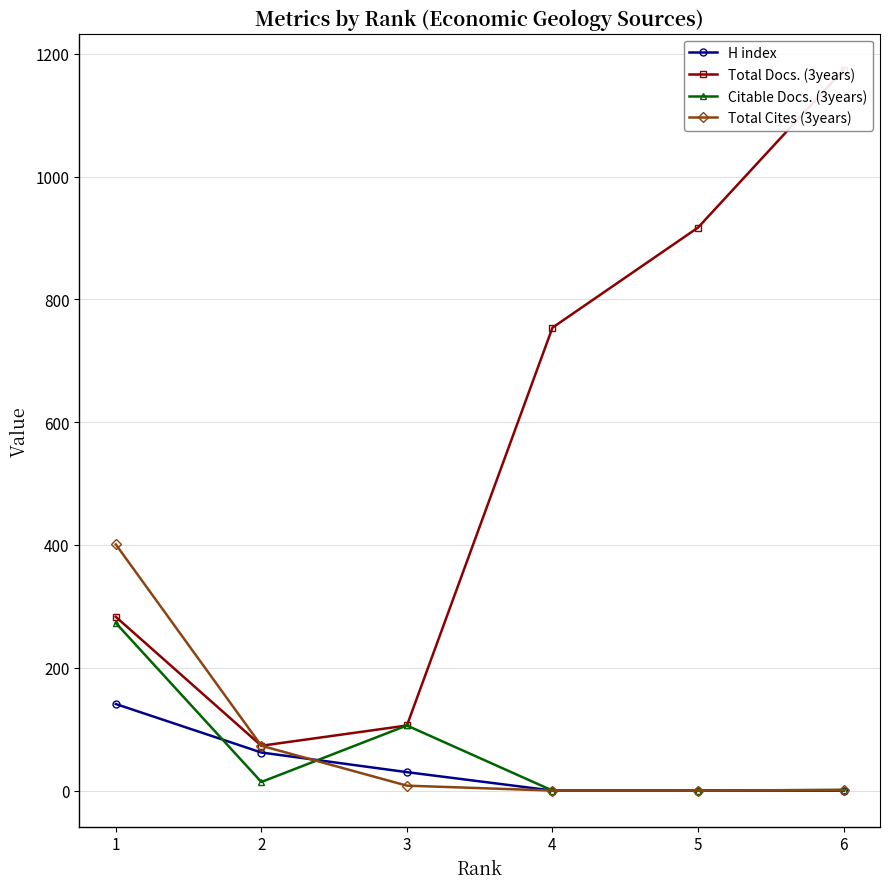

What is the value of the Total Docs. (3years) point at the 2nd from the left?

73